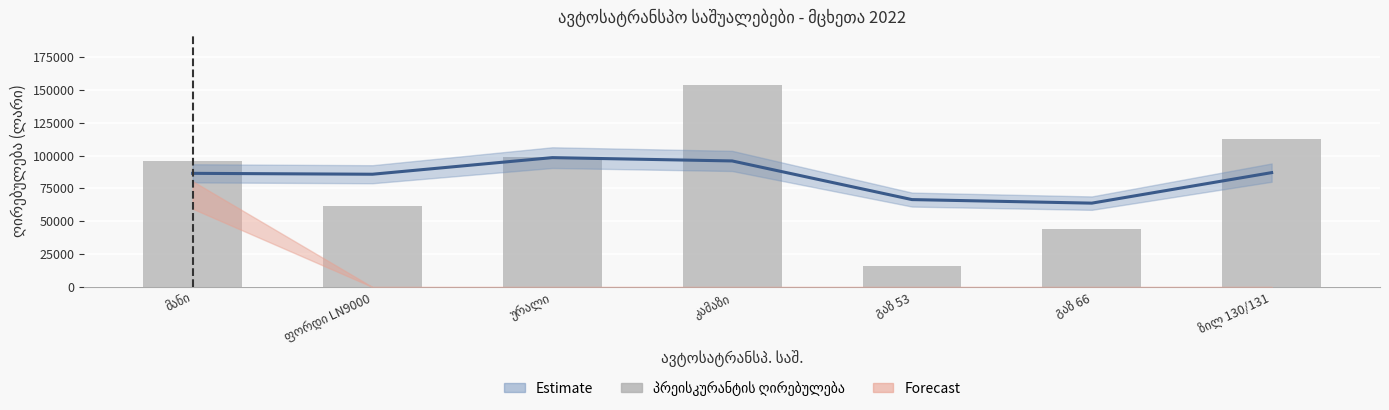

What position from the left is ზილ 130/131?

7